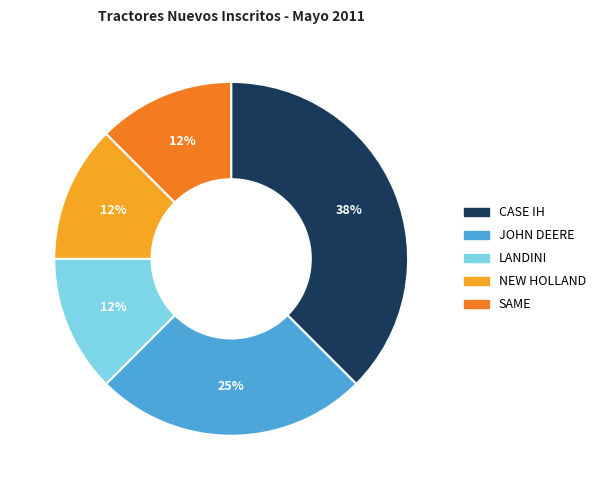

Count the number of slices in the pie.

5